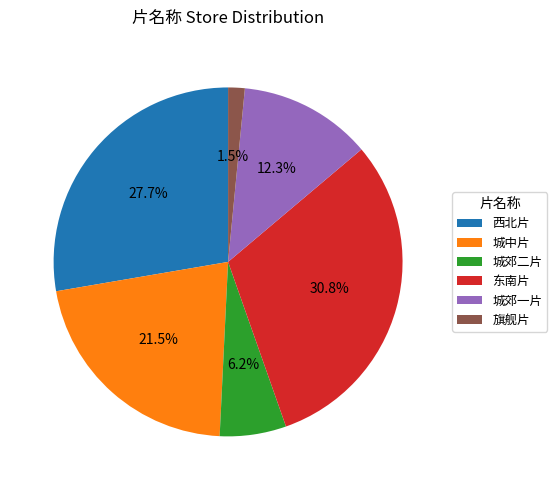

What is the ratio of the value at 东南片 to the value at 城中片?

1.4